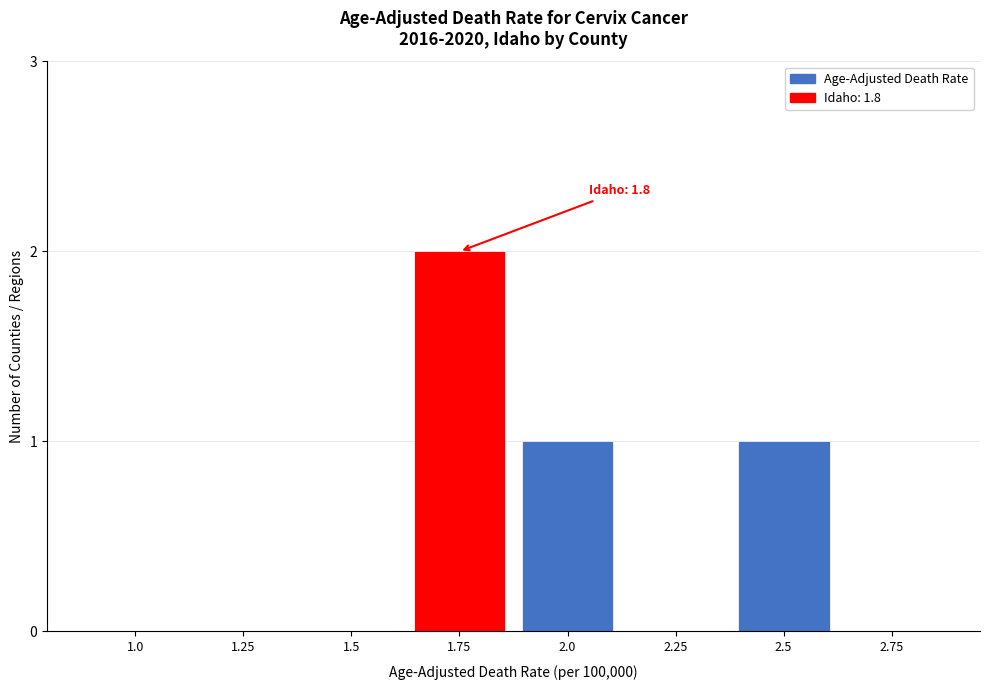

Reading left to right, transcribe all the data shown in this chart.

1.0=0	1.25=0	1.5=0	1.75=2	2.0=1	2.25=0	2.5=1	2.75=0